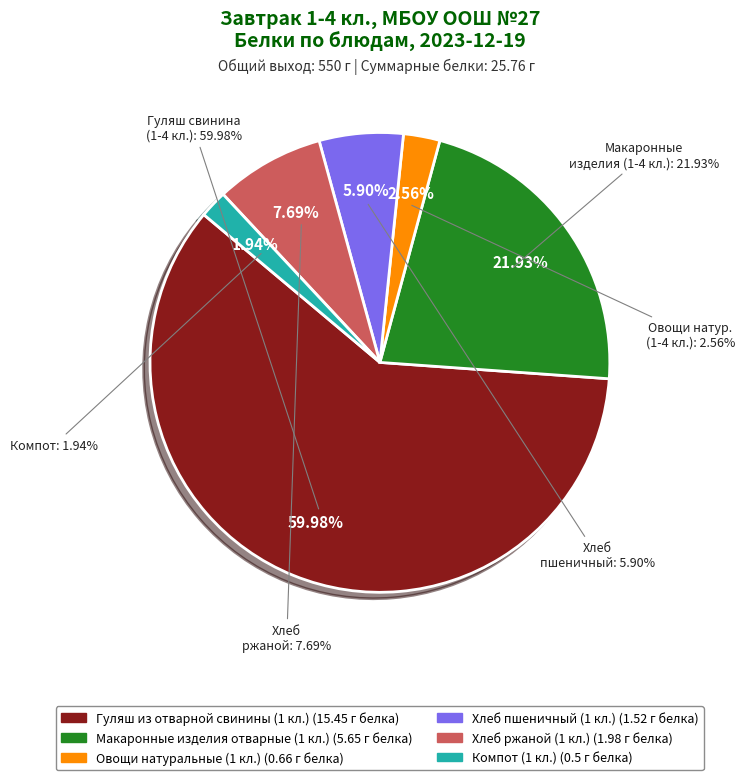

How many slices are in this pie chart?

6